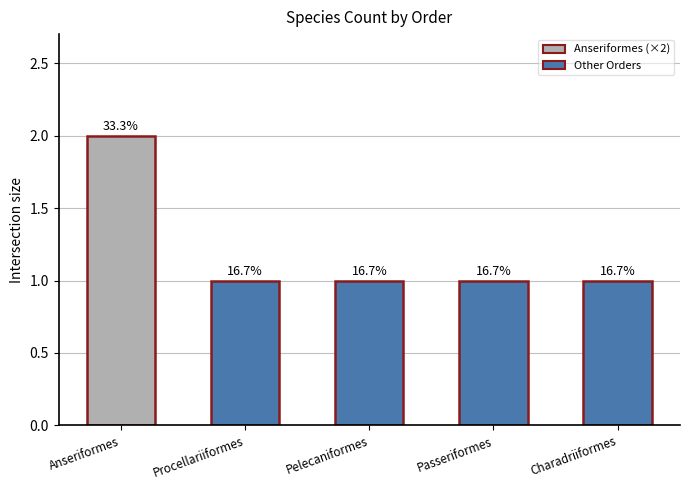

What is the label of the 5th bar from the right?

Anseriformes